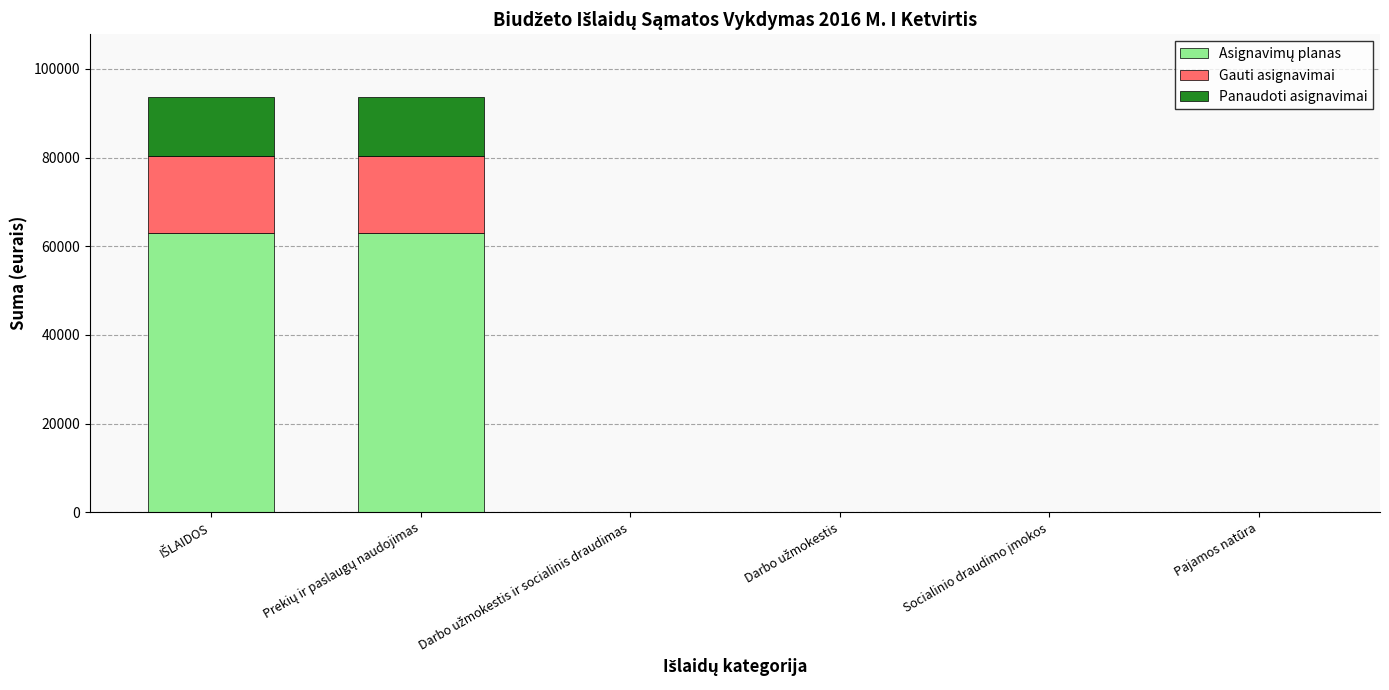

Count the number of data series in this chart.

3